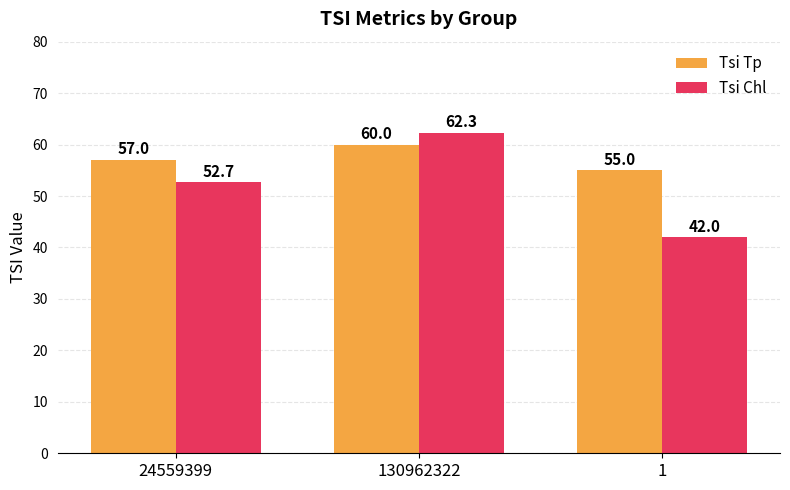

Which label corresponds to the largest value in the chart?

130962322